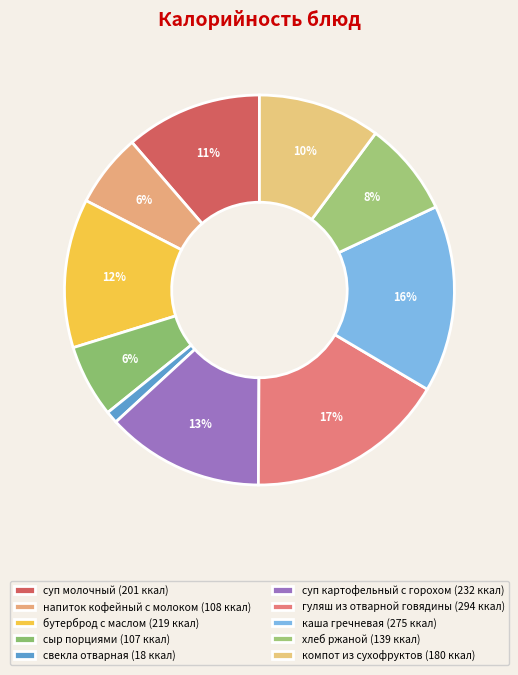

How many segments does this pie chart have?

10